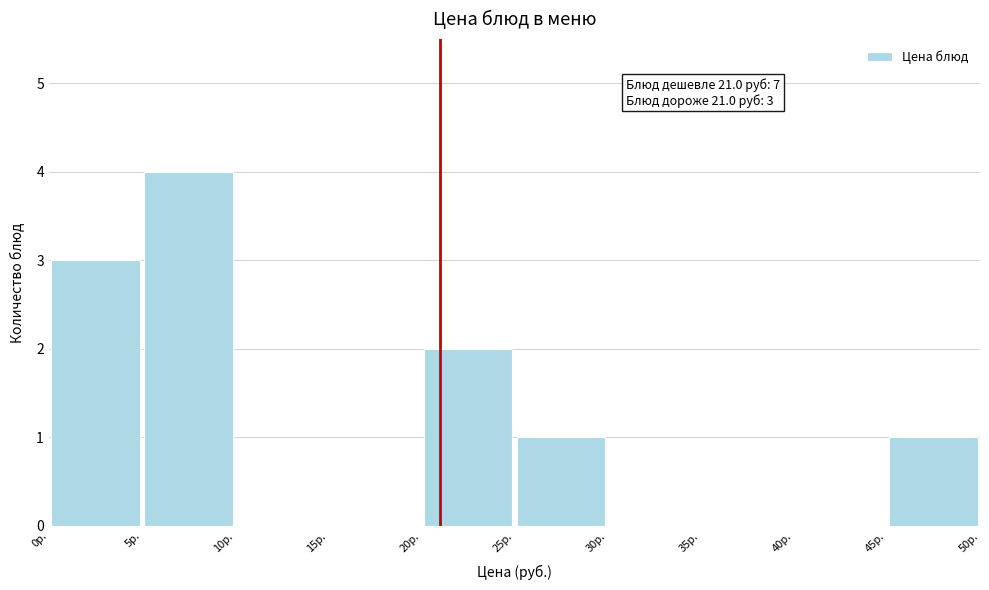

Which range on the x-axis has the tallest bar?

5 to 10